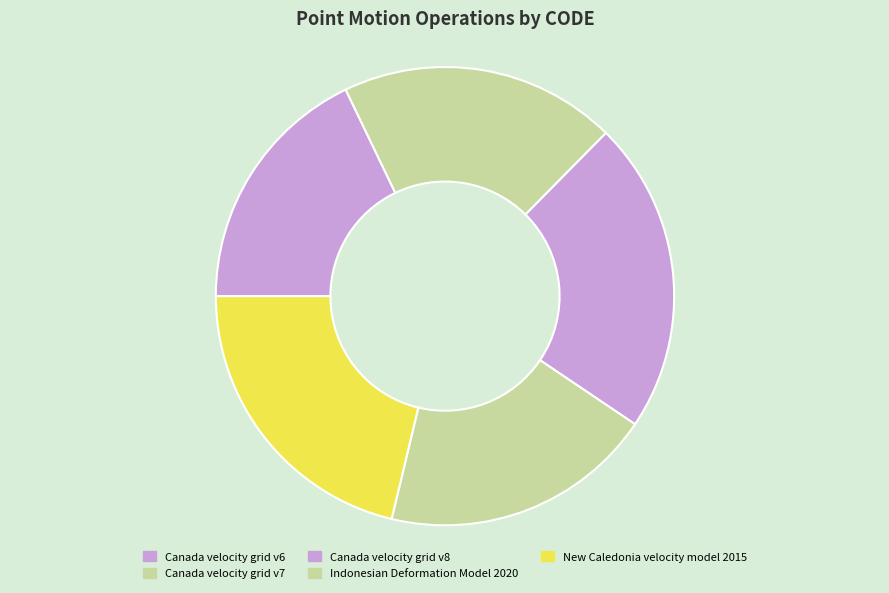

How much of the chart is everything except Canada velocity grid v6?

82.1%